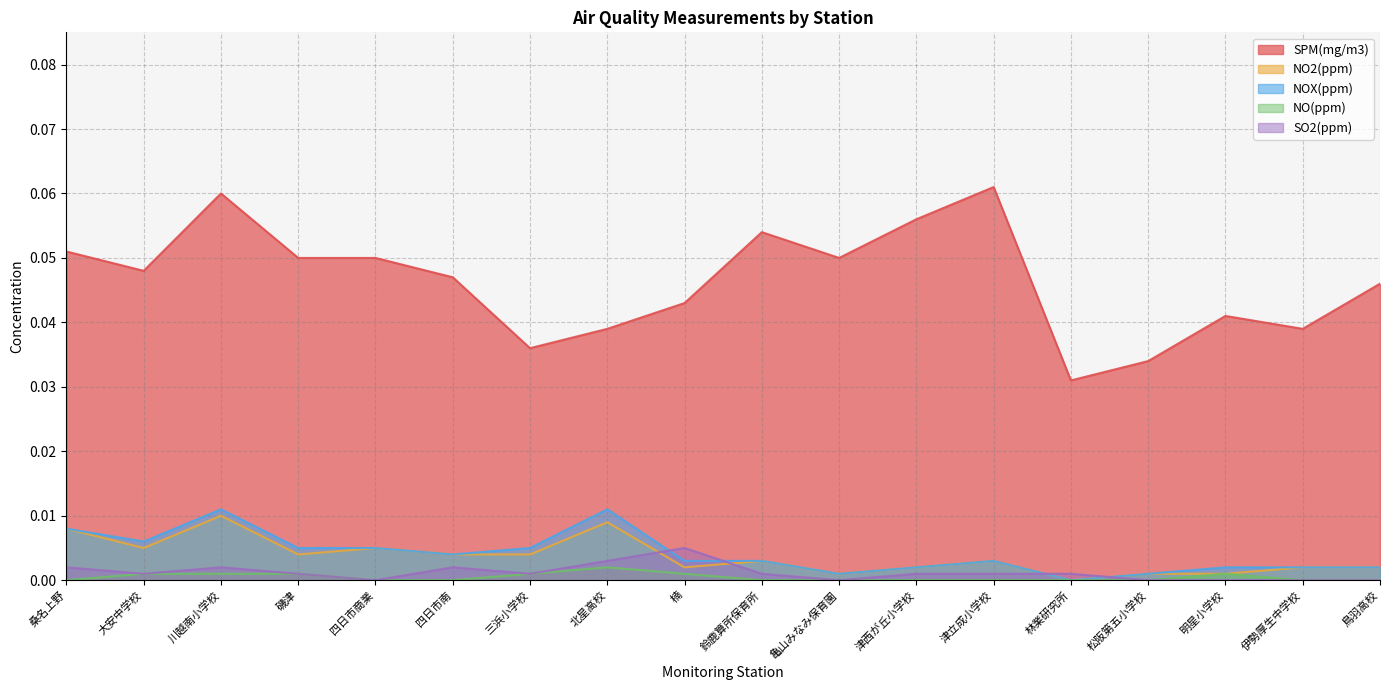

Count the number of data series in this chart.

5